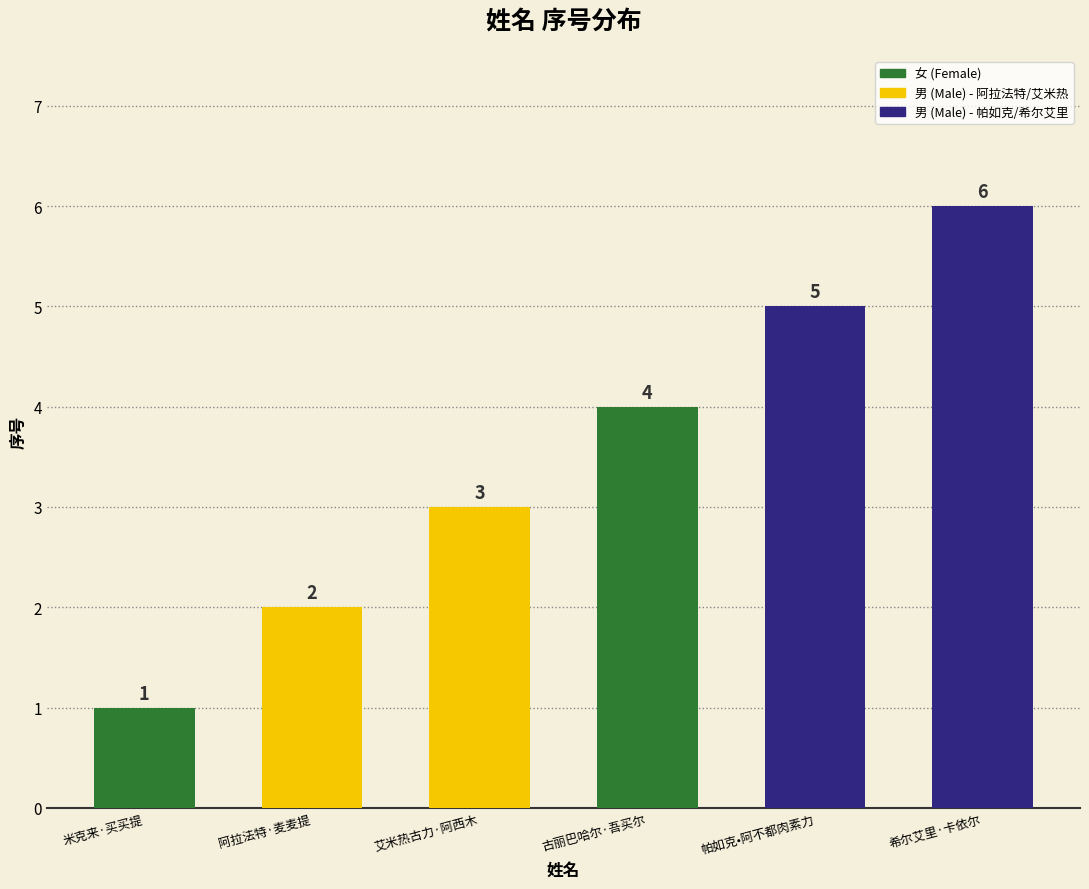

What is the difference between the values at 帕如克•阿不都肉素力 and 希尔艾里·卡依尔?

1